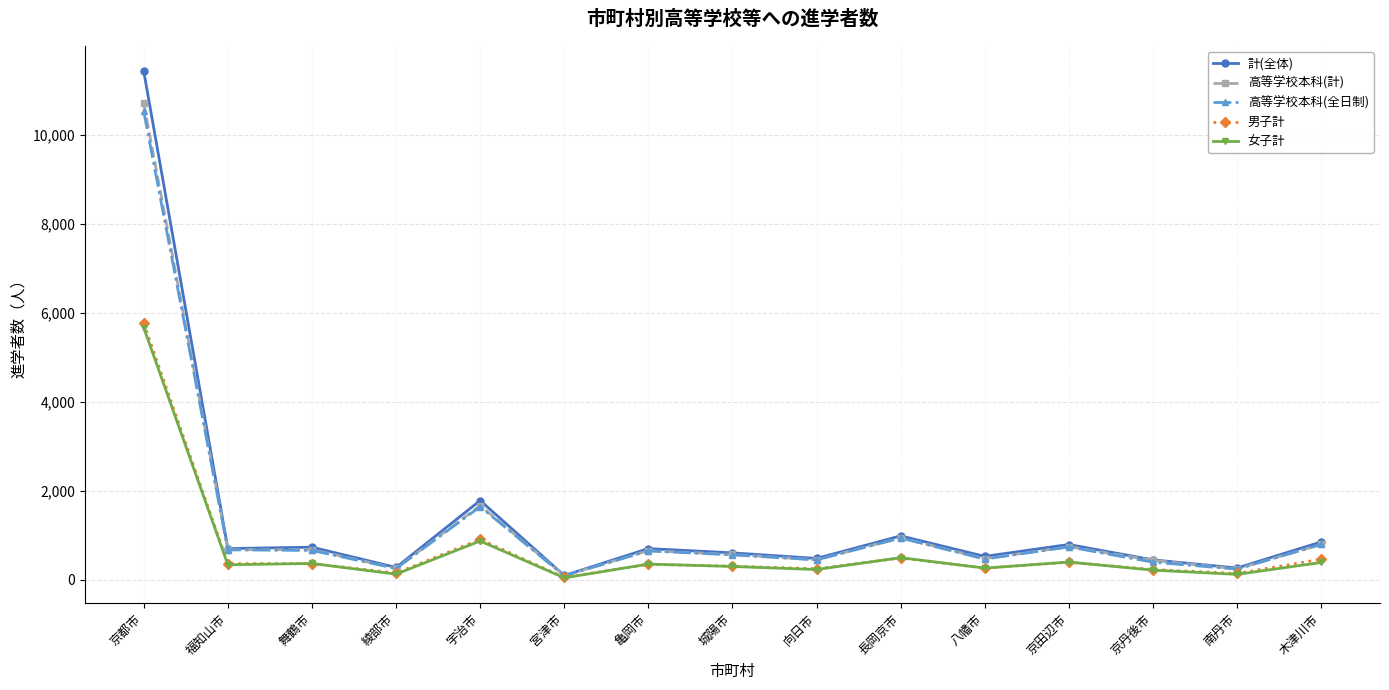

True or false: 女子計 has more than 1 interior local peaks.

True